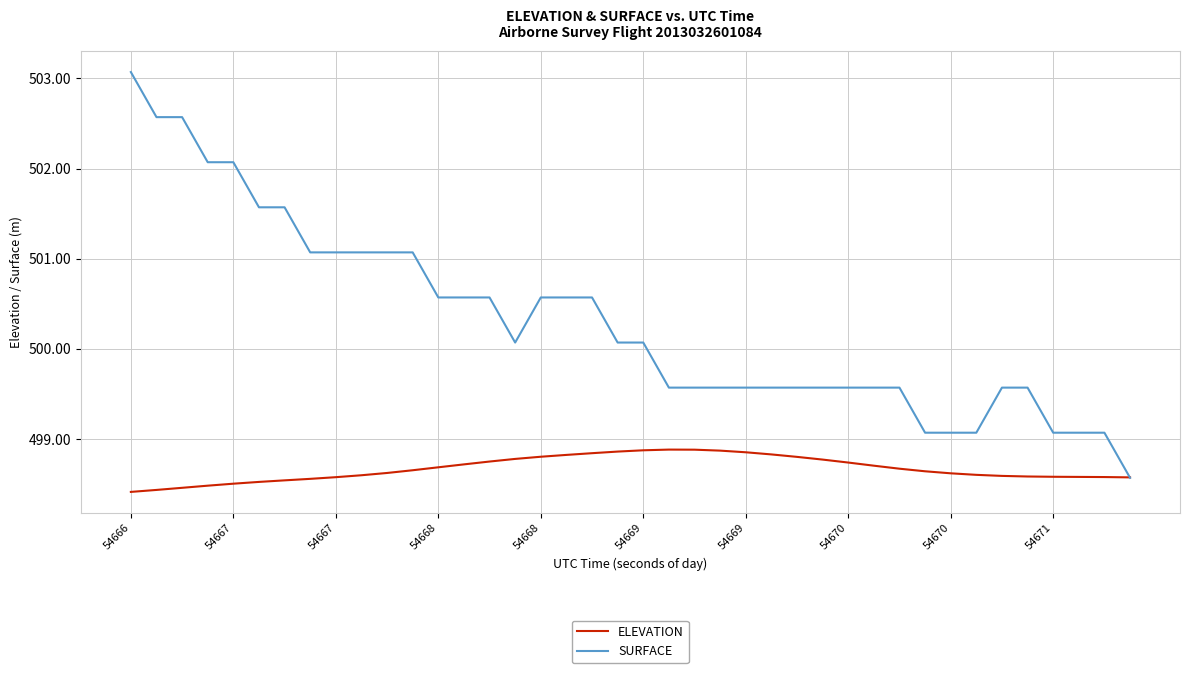

What are all the series names shown in the legend?

ELEVATION, SURFACE